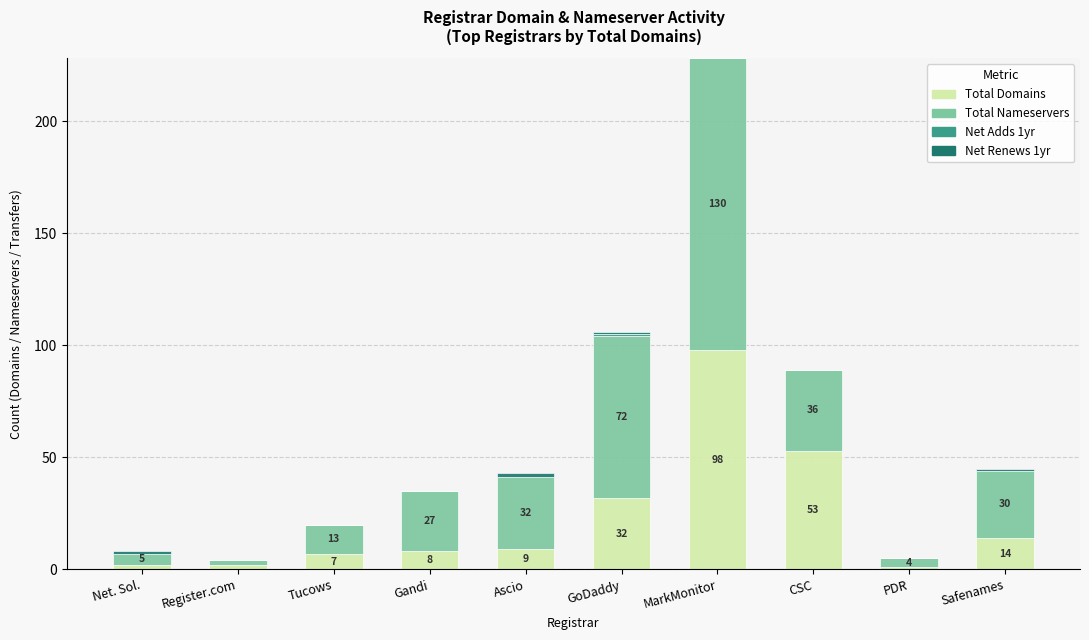

Is it true that Total Domains equals 9 at Ascio?

True